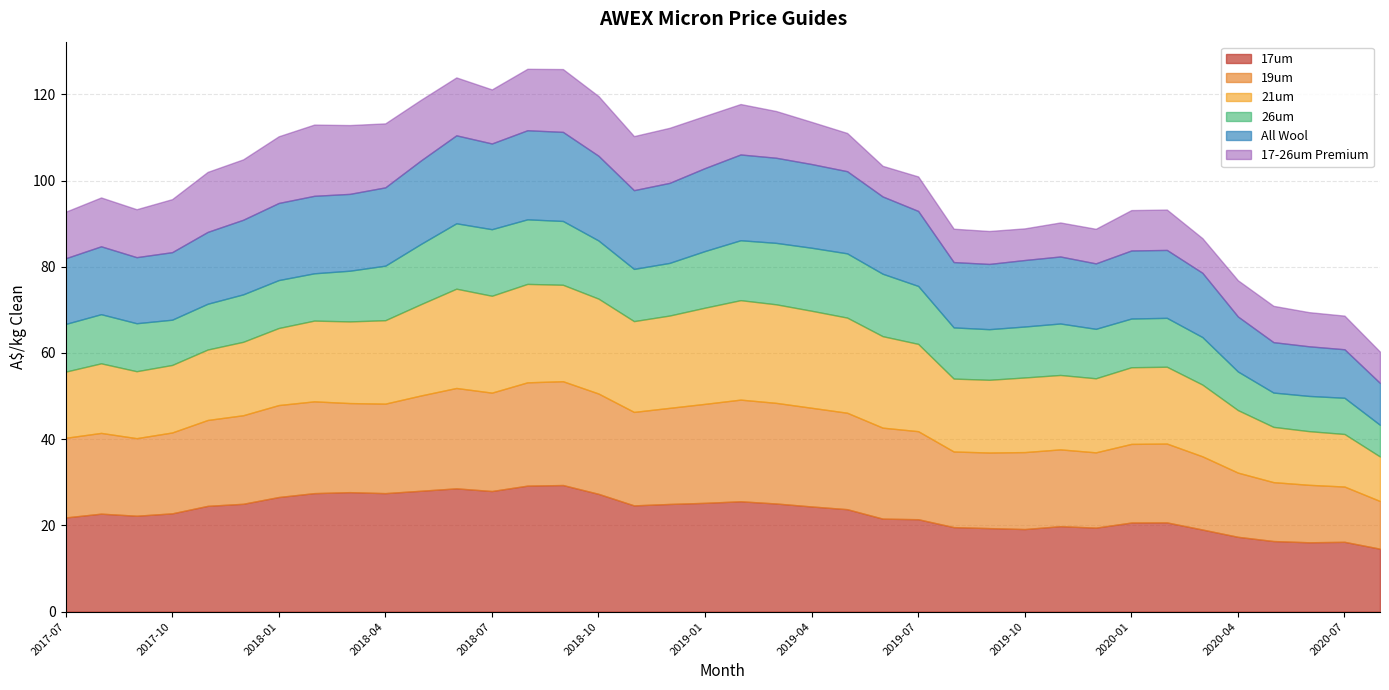

What position from the left is 2018-07?

13